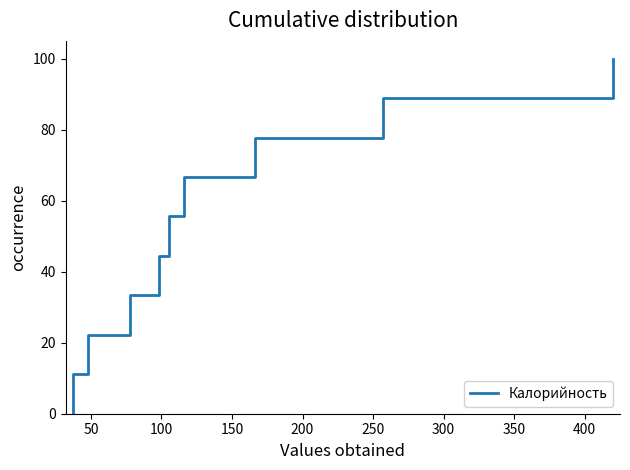

True or false: the data shows 137.3 at 16.

False